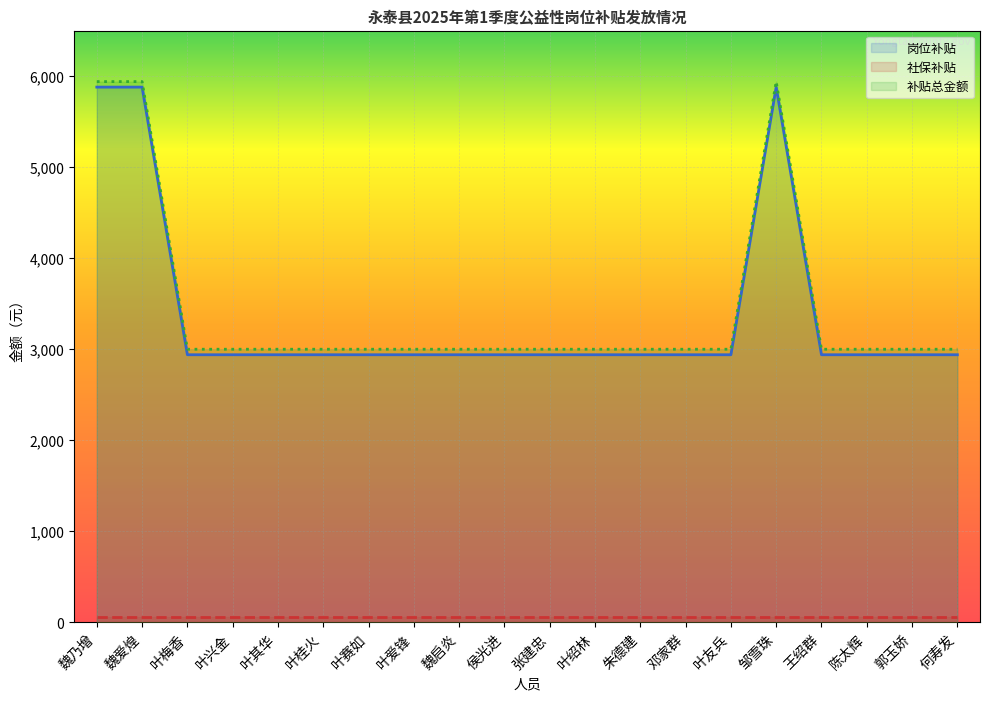

The 补贴总金额 series shows 2089.6 at 侯光进. True or false?

False